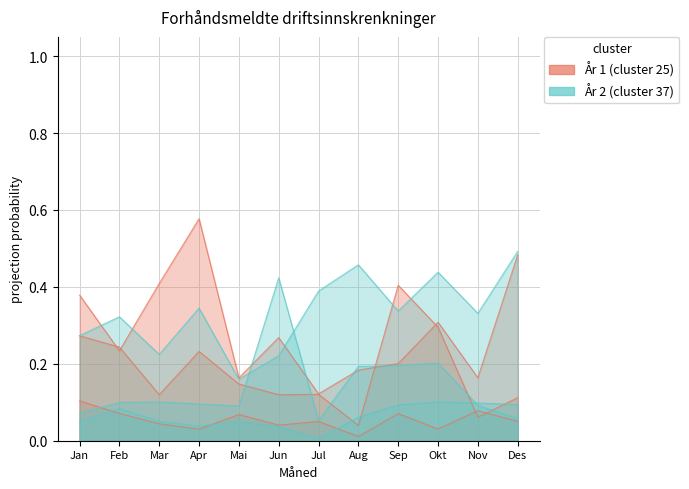

Between Apr and Okt, which is larger?

Apr